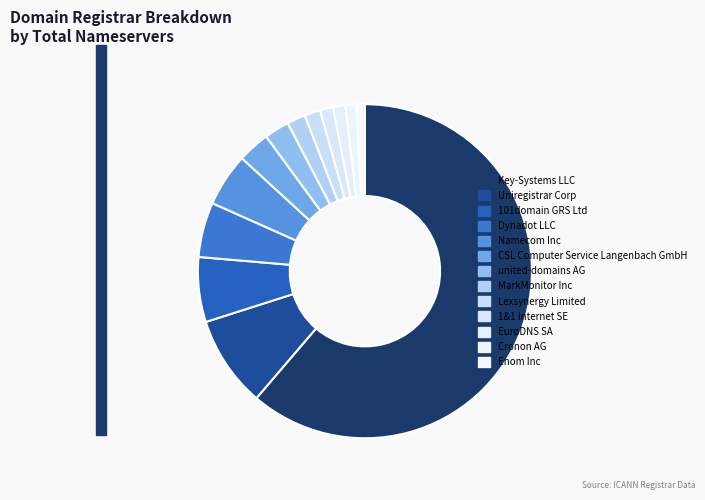

What portion of the pie excludes 1&1 Internet SE?

98.7%